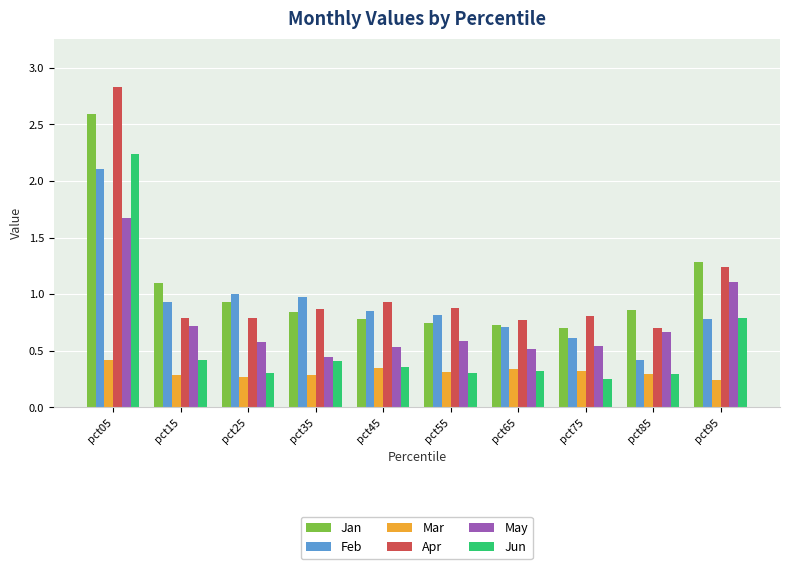

What is the spread (max minus min) of values at pct05?

2.4